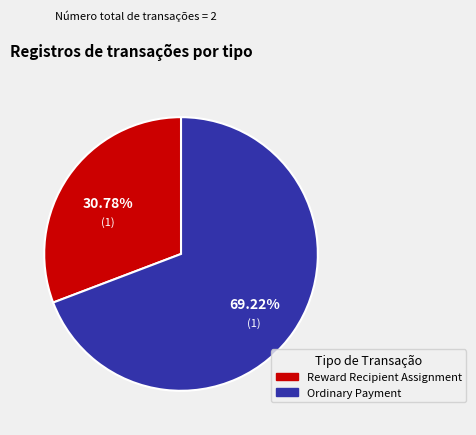

Does Ordinary Payment account for over 50% of the chart?

Yes